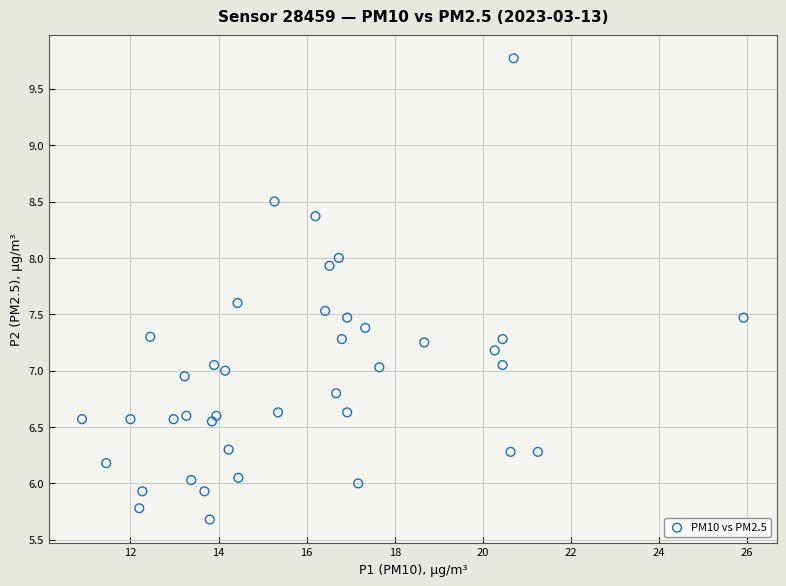

What is the range of Y values (max minus min)?

4.1